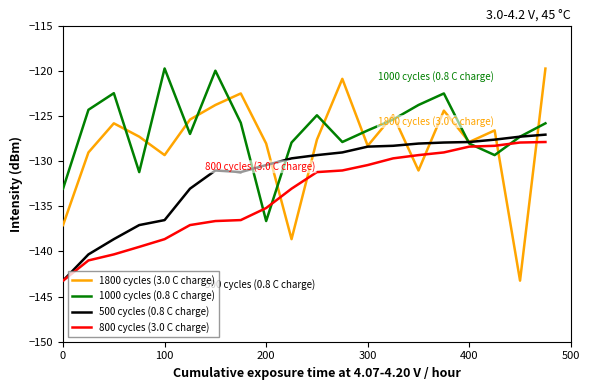

List the series in order of their overall mean, highest first.

1000 cycles (0.8 C charge), 1800 cycles (3.0 C charge), 500 cycles (0.8 C charge), 800 cycles (3.0 C charge)